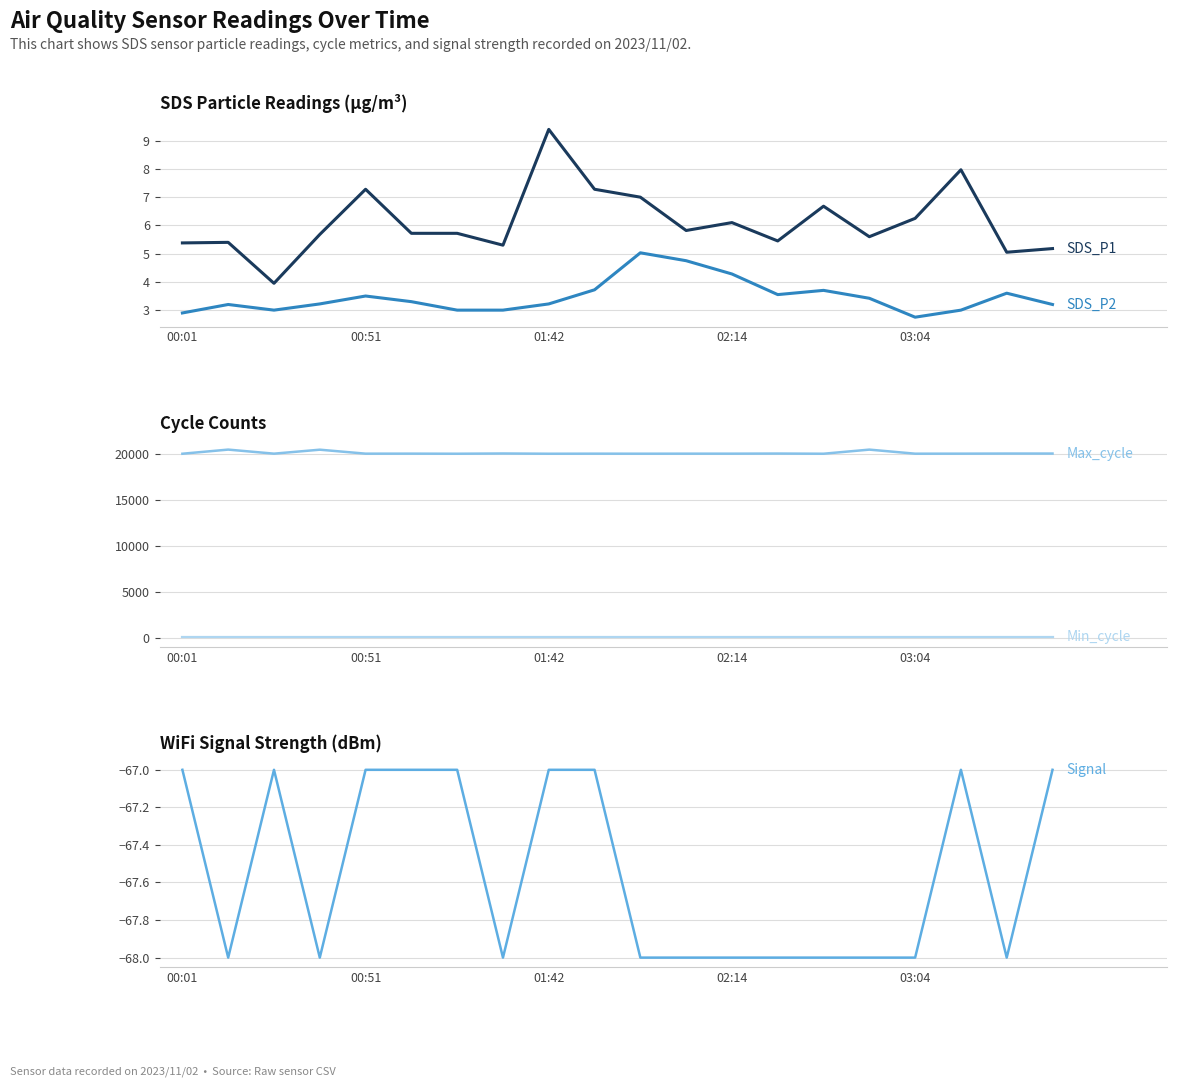

Rank the series at 5 from lowest to highest value.

Signal, SDS_P2, SDS_P1, Min_cycle, Max_cycle